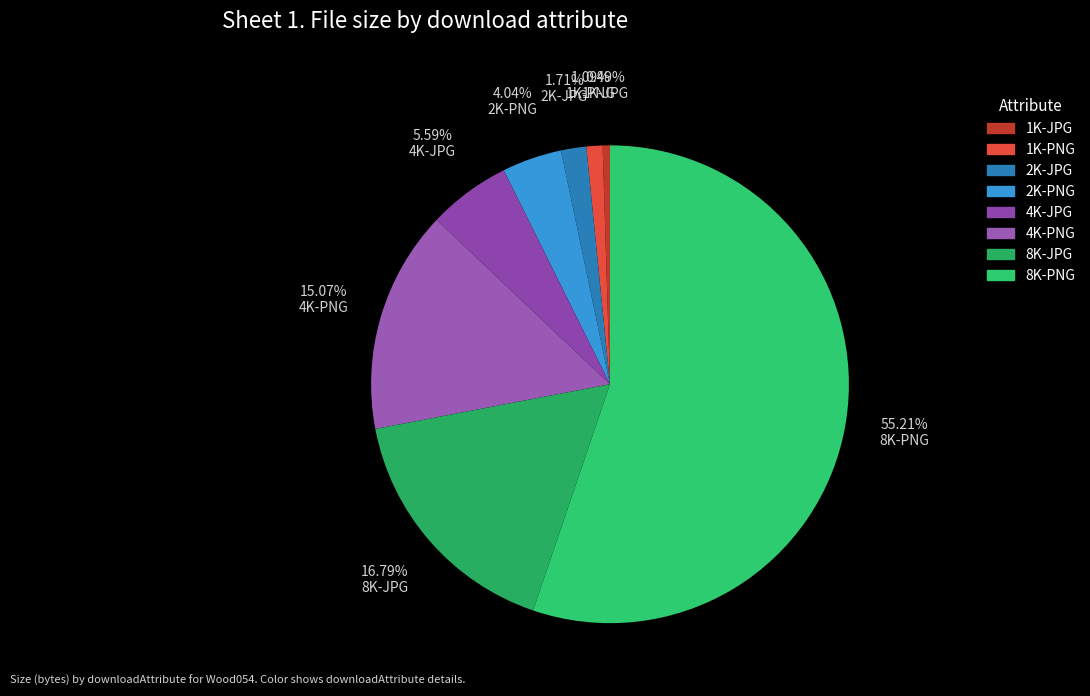

How many segments does this pie chart have?

8